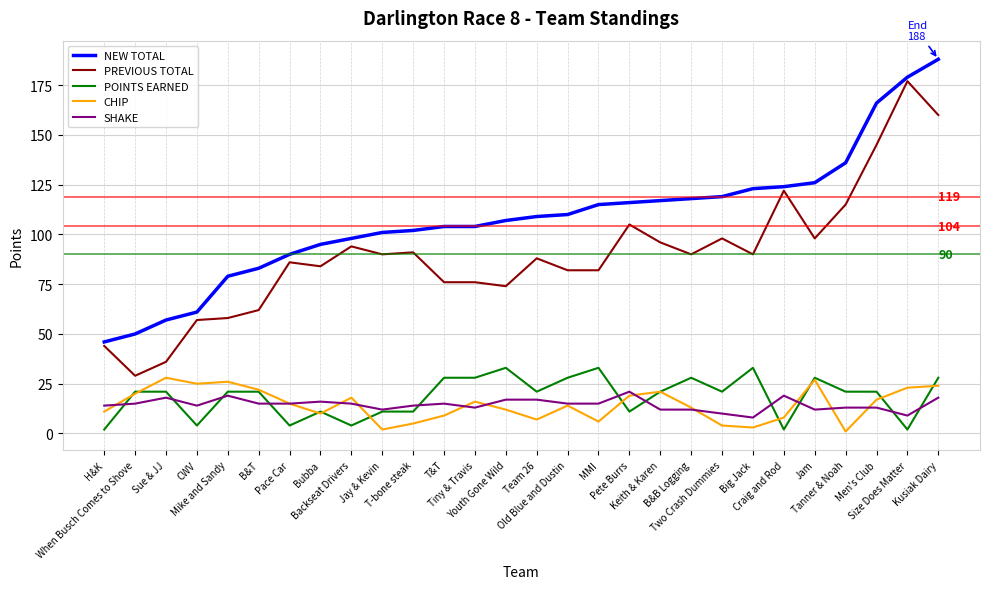

Which series has the largest range (max minus min)?

PREVIOUS TOTAL